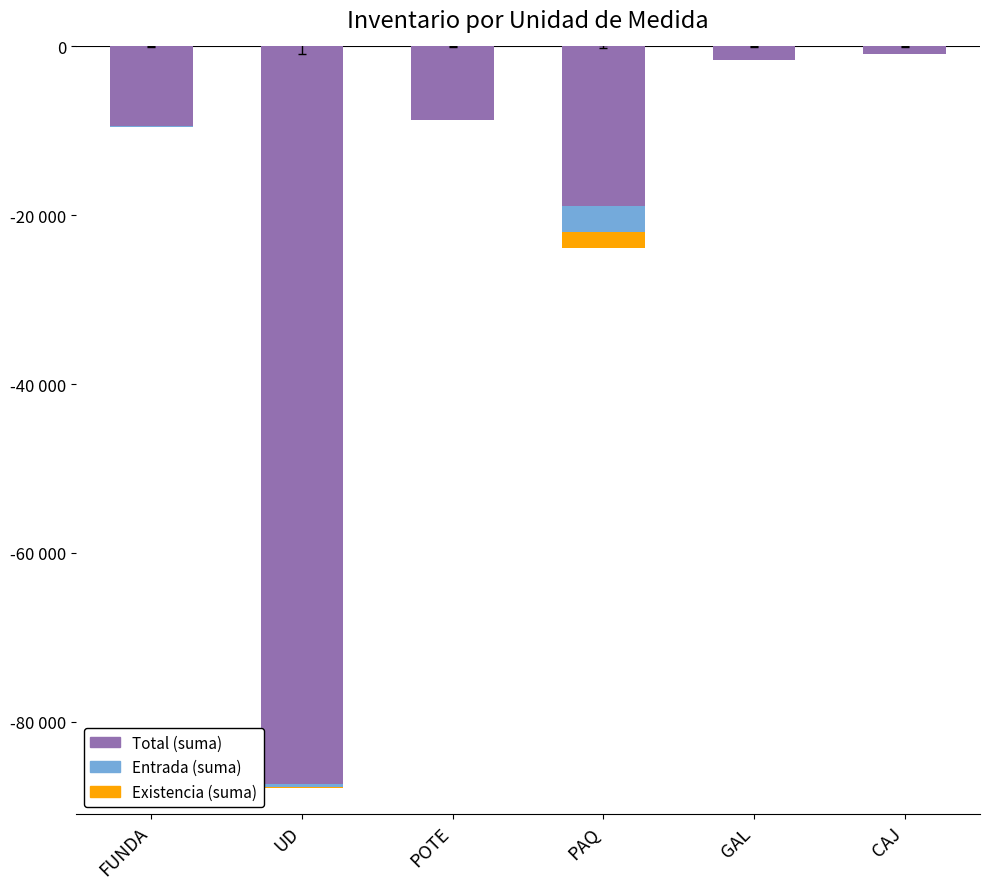

Does the chart contain any negative values?

Yes